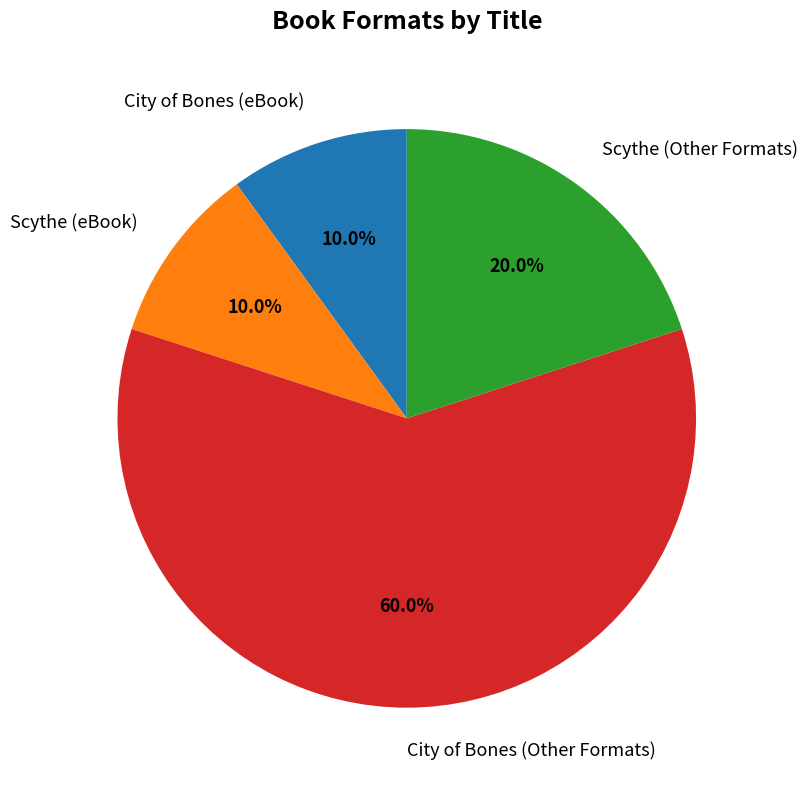

Approximately how many times larger is the value at Scythe (eBook) compared to City of Bones (eBook)?

1.0